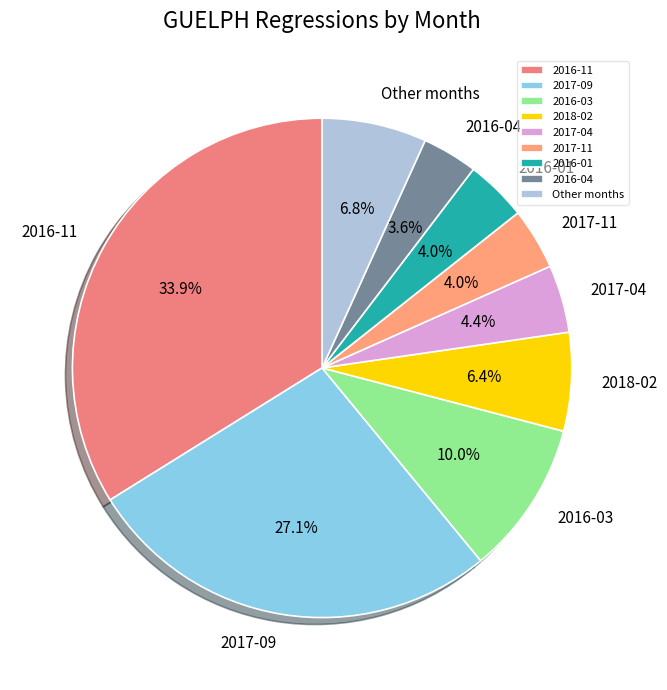

How much of the chart is everything except 2017-11?

96.0%